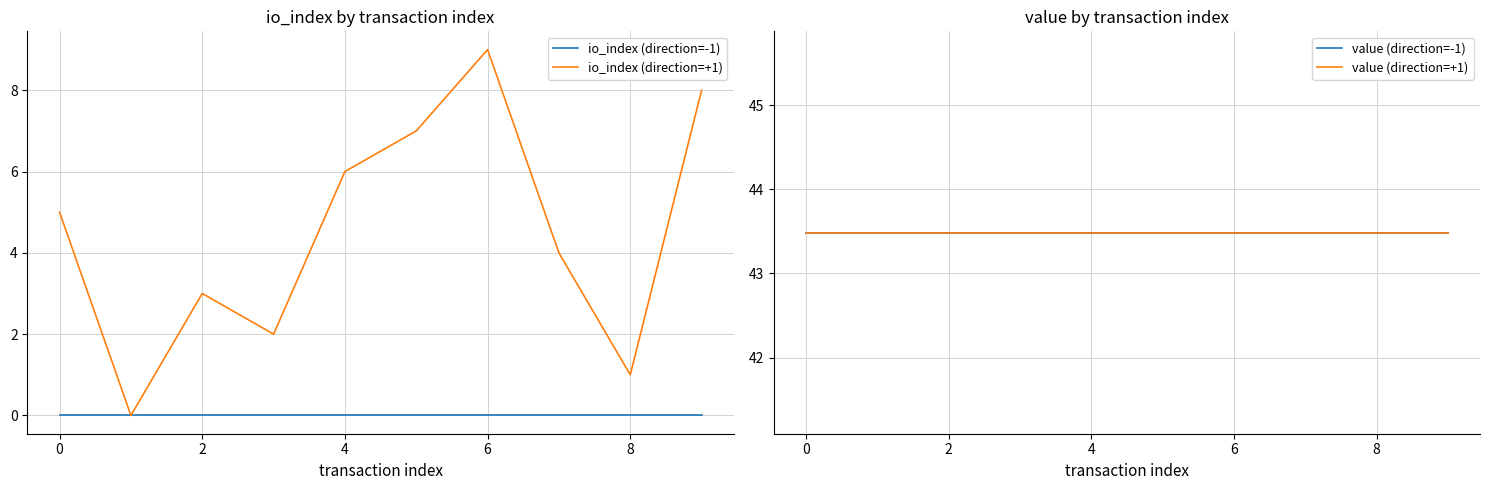

True or false: io_index (direction=-1) has a value of 0 at 2.

True